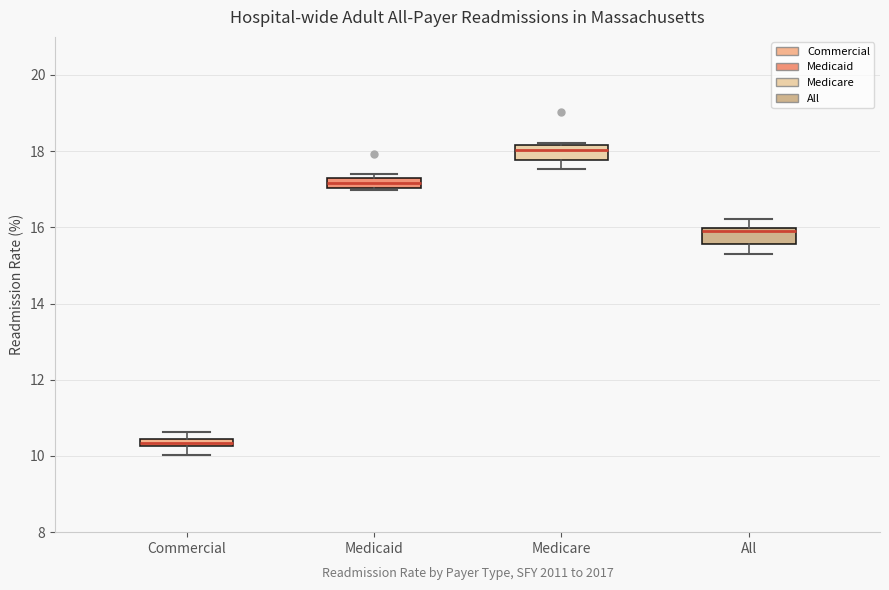

Where is the upper edge of the box for Medicare on the y-axis? The values are not printed on the chart, so give them approximately, as read against the axis.

18.2